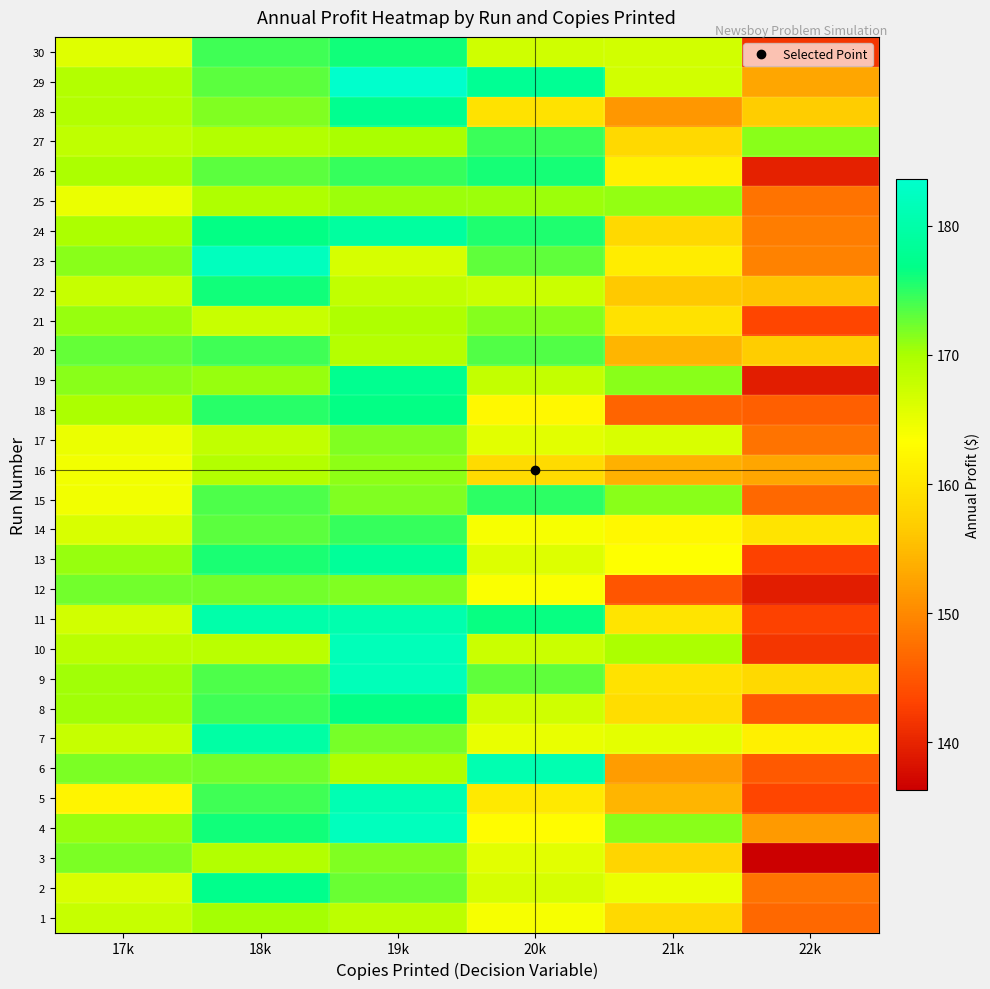

What is the total value across all series at 17k?

5058.0